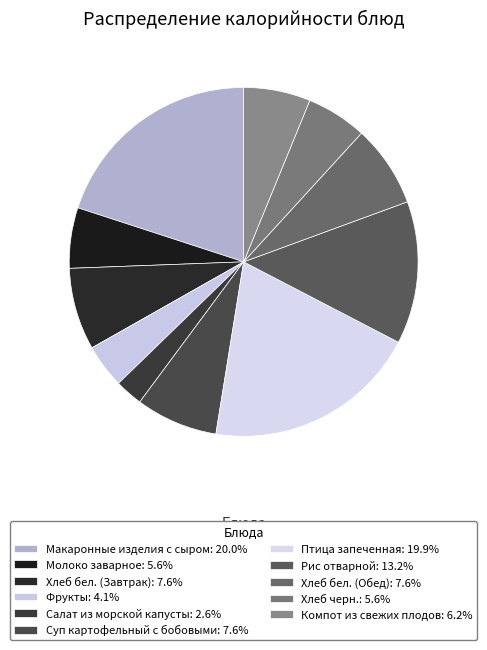

Count the number of slices in the pie.

11